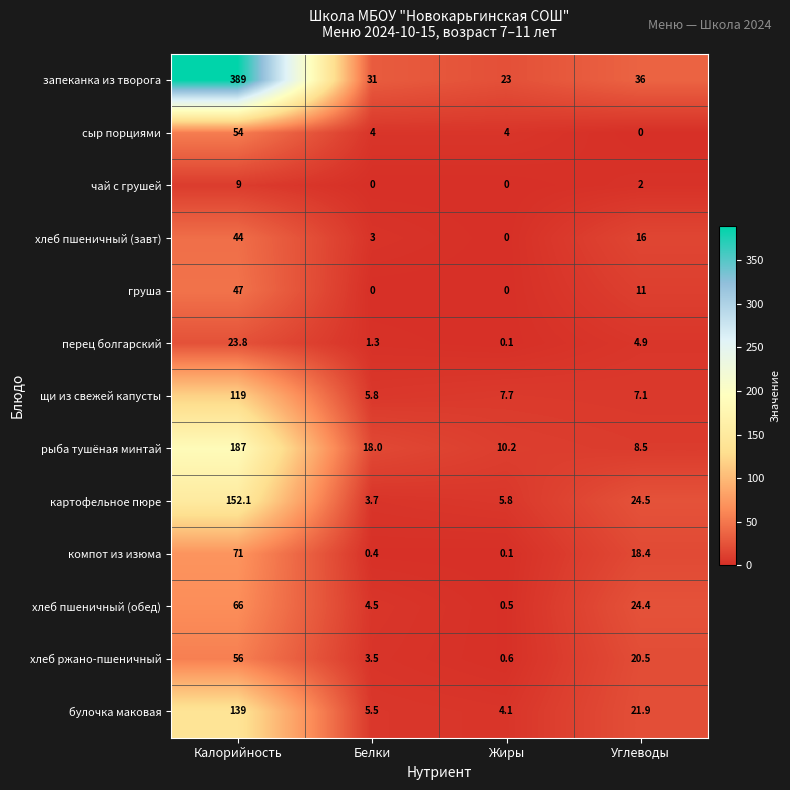

Which series changed the most between Жиры and Углеводы?

хлеб пшеничный (обед)